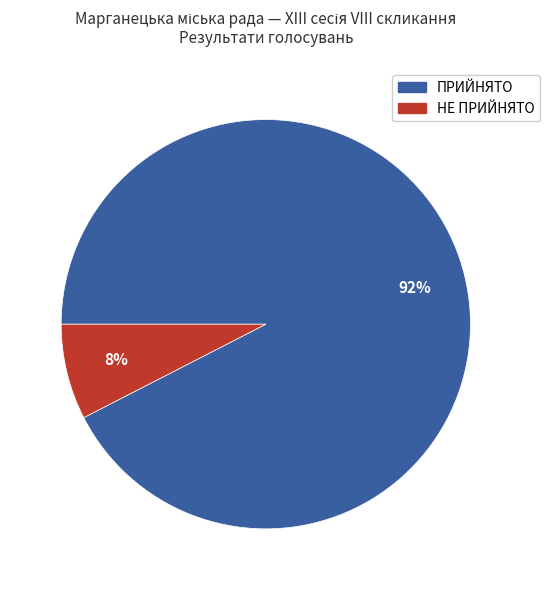

True or false: ПРИЙНЯТО accounts for 99% of the total.

False